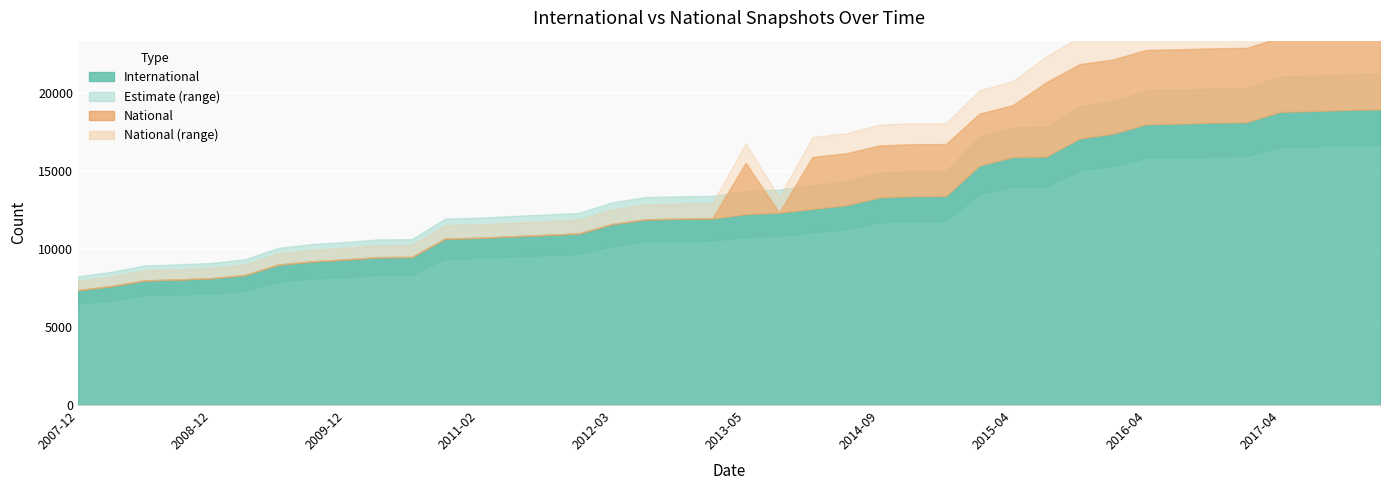

What is the value of the international point at the 12th from the left?

10652